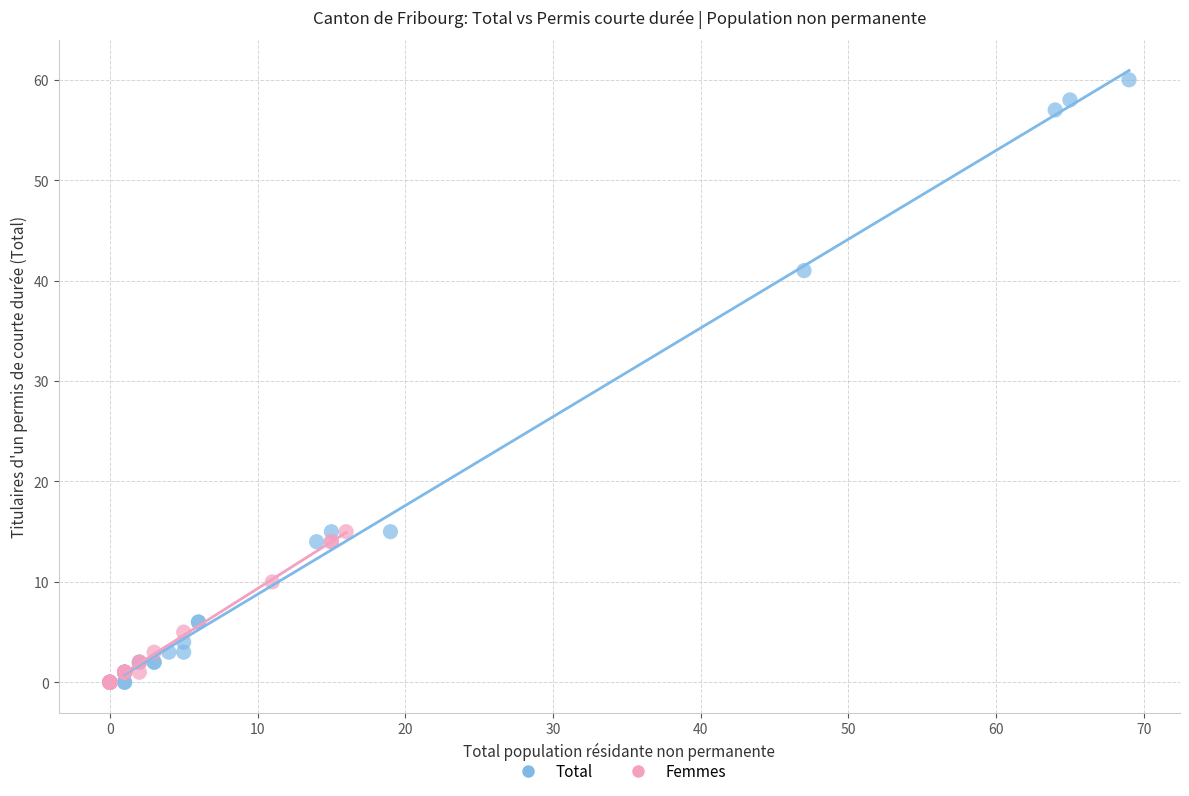

Which series has the widest spread of Y values?

Total